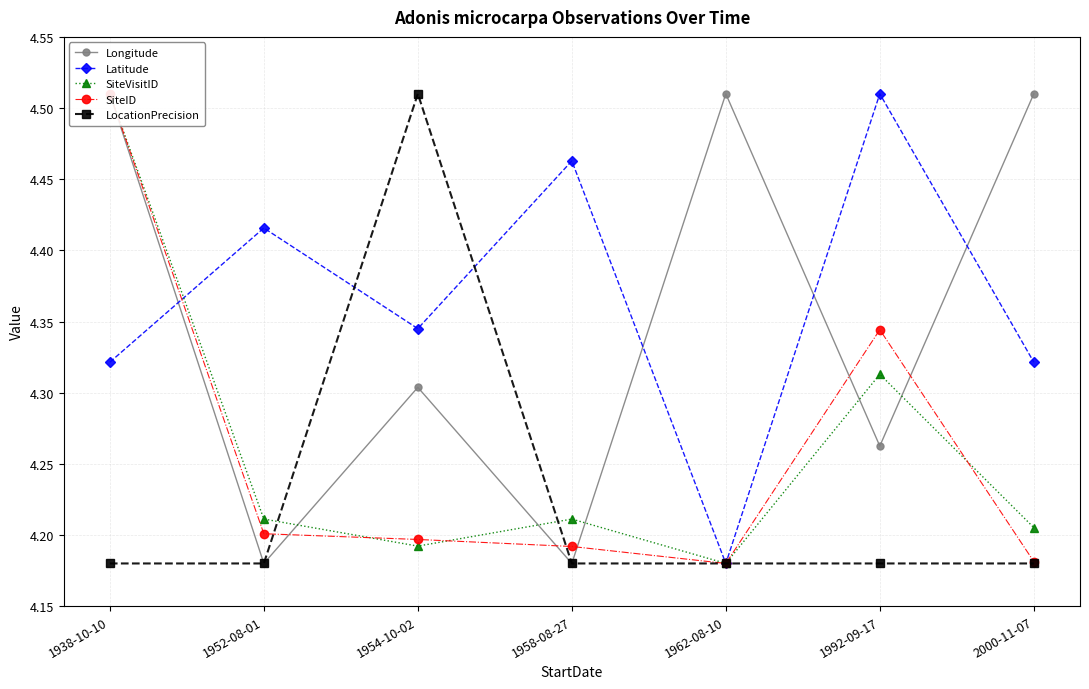

What is the difference between the SiteID values at 1952-08-01 and 1992-09-17?

0.1